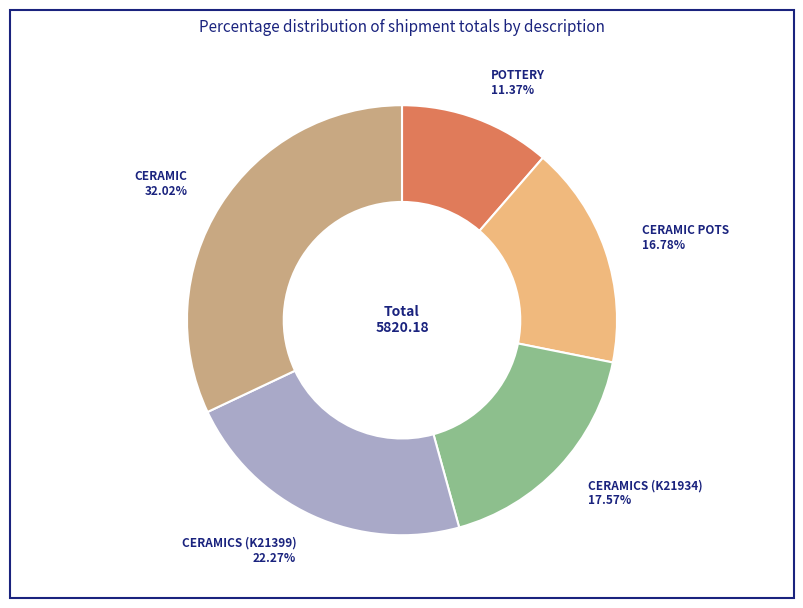

Which has a higher value, CERAMICS (K21399) or POTTERY?

CERAMICS (K21399)